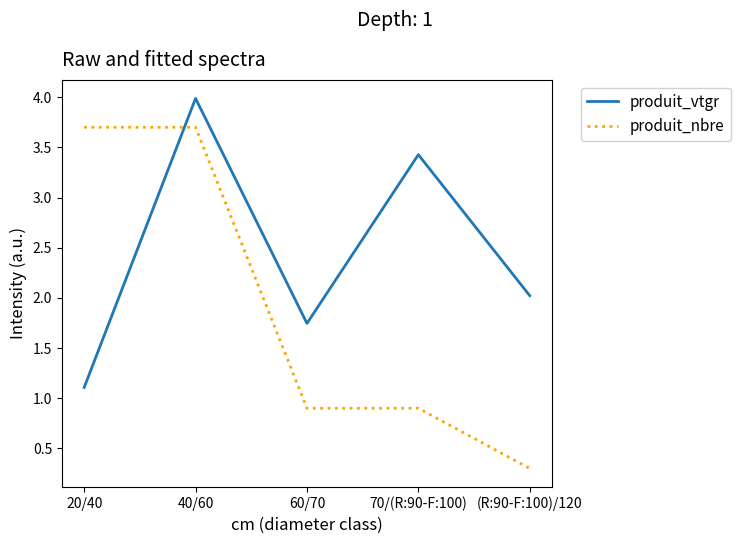

What position from the left is (R:90-F:100)/120?

5